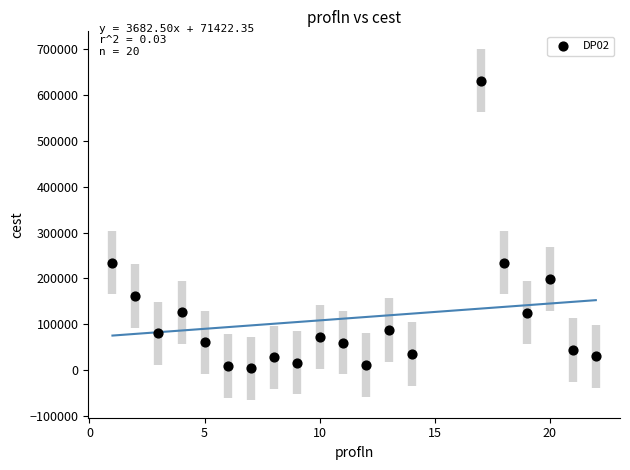

What is the range of X values (max minus min)?

21